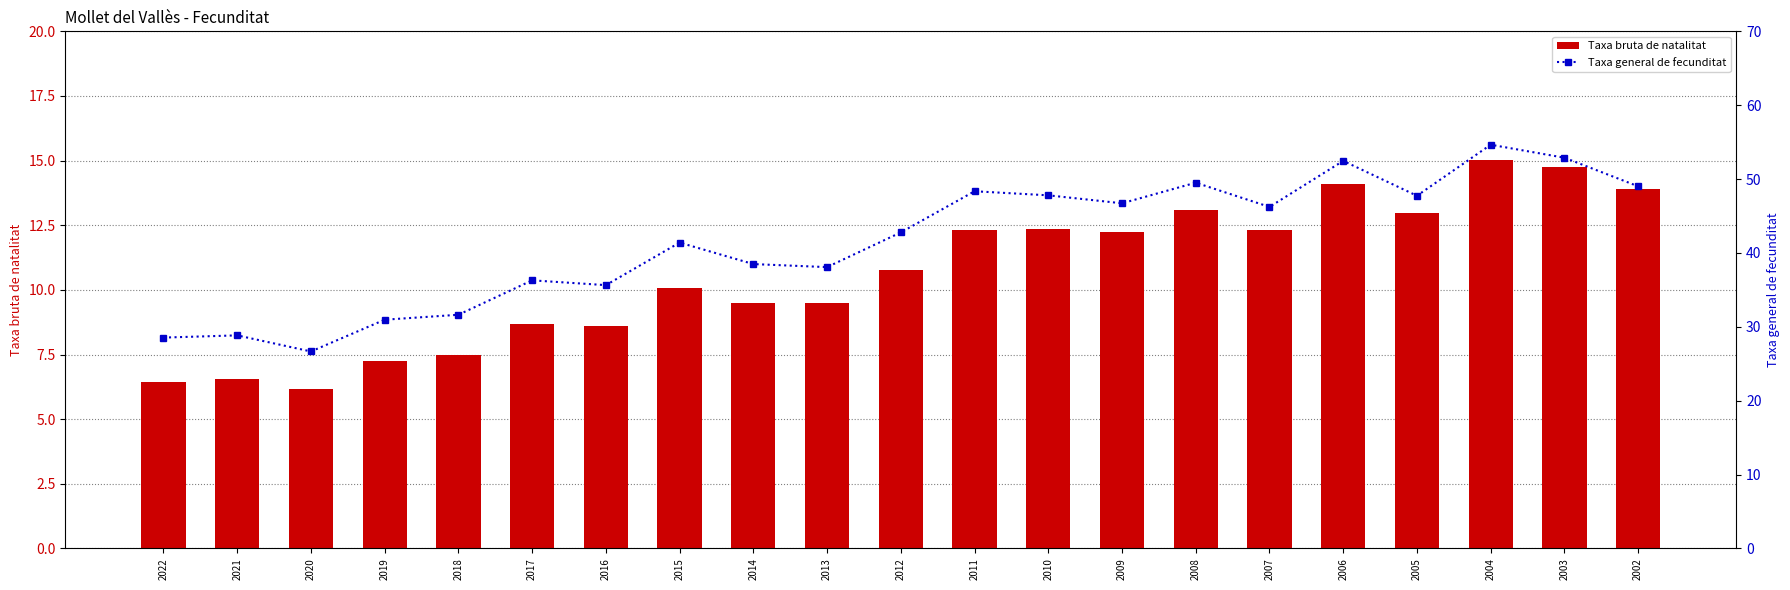

Reading left to right, extract all data points from this chart.

Taxa bruta de natalitat: 6.4	6.6	6.2	7.2	7.5	8.7	8.6	10.1	9.5	9.5	10.8	12.3	12.3	12.2	13.1	12.3	14.1	13.0	15.0	14.8	13.9
Taxa general de fecunditat: 28.5	28.8	26.7	31.0	31.6	36.3	35.6	41.4	38.5	38.1	42.8	48.4	47.8	46.7	49.5	46.2	52.5	47.7	54.6	52.9	49.0